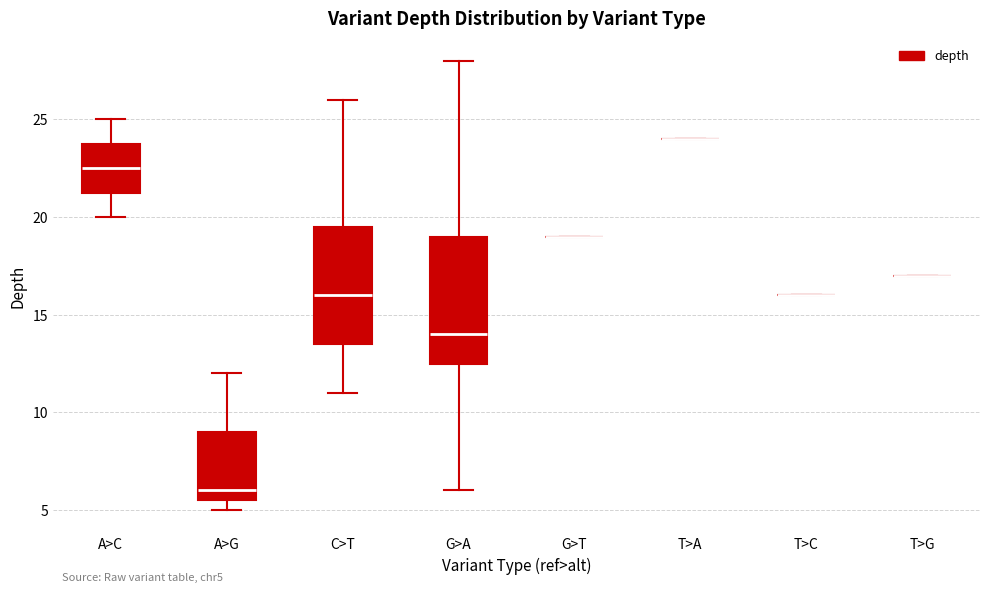

Comparing the boxes themselves (not the whiskers), which one is the tallest?

G>A